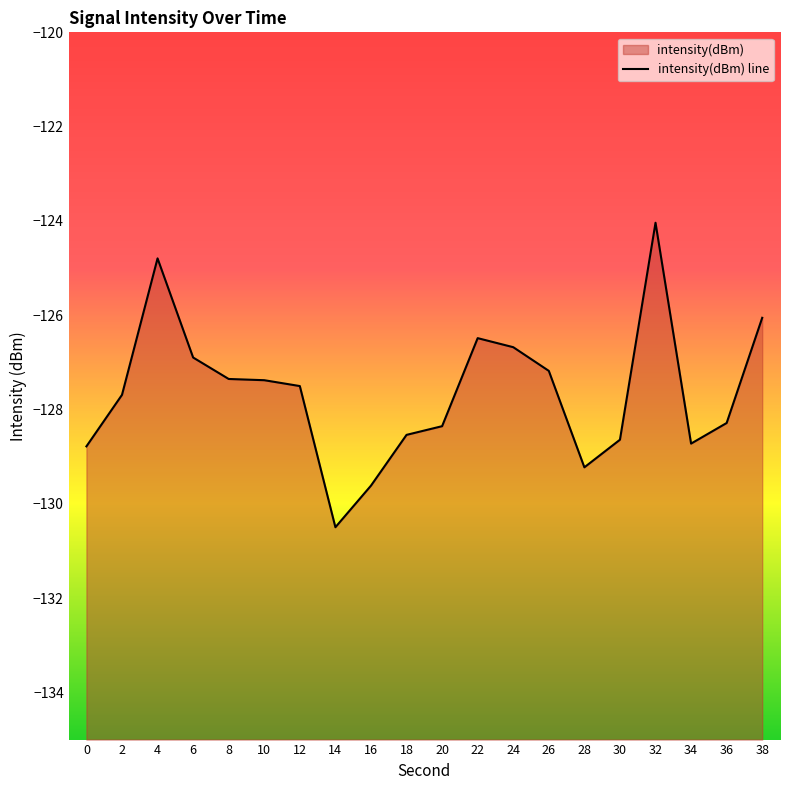

What is the difference between the second highest and minimum values?

5.7